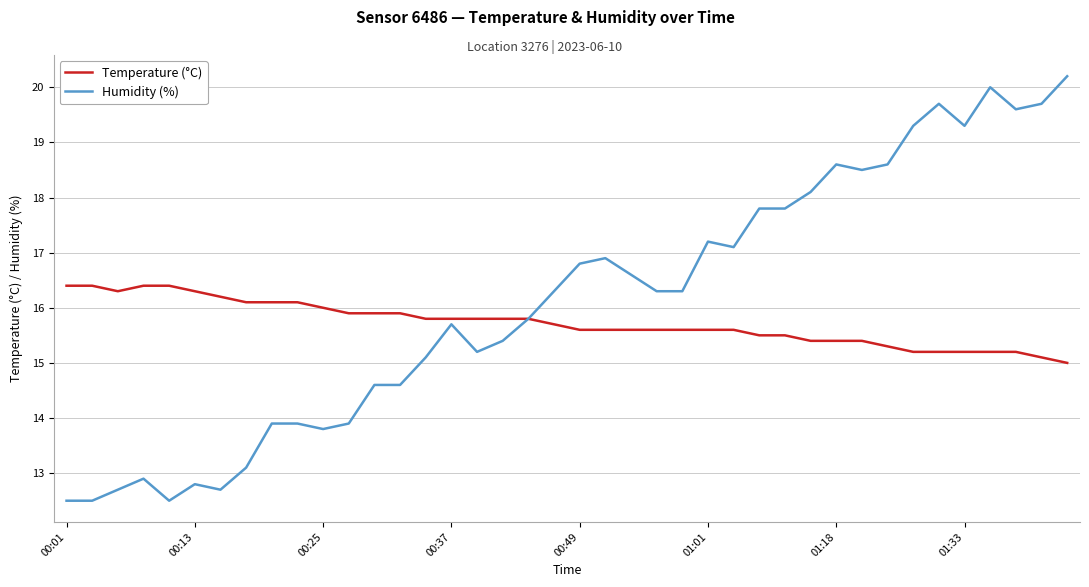

What is the difference between the second highest and second lowest values in the Humidity (%) series?

7.5